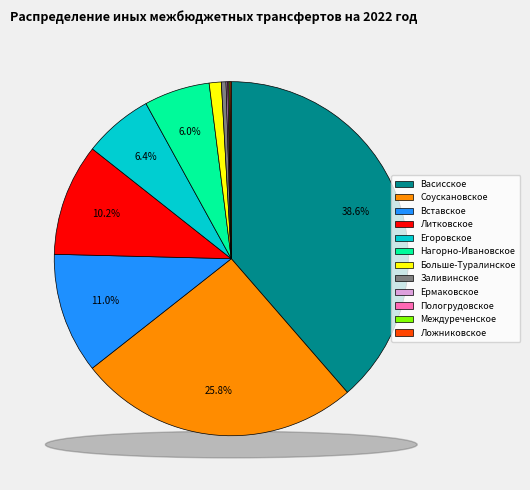

Does Вставское account for over 50% of the chart?

No